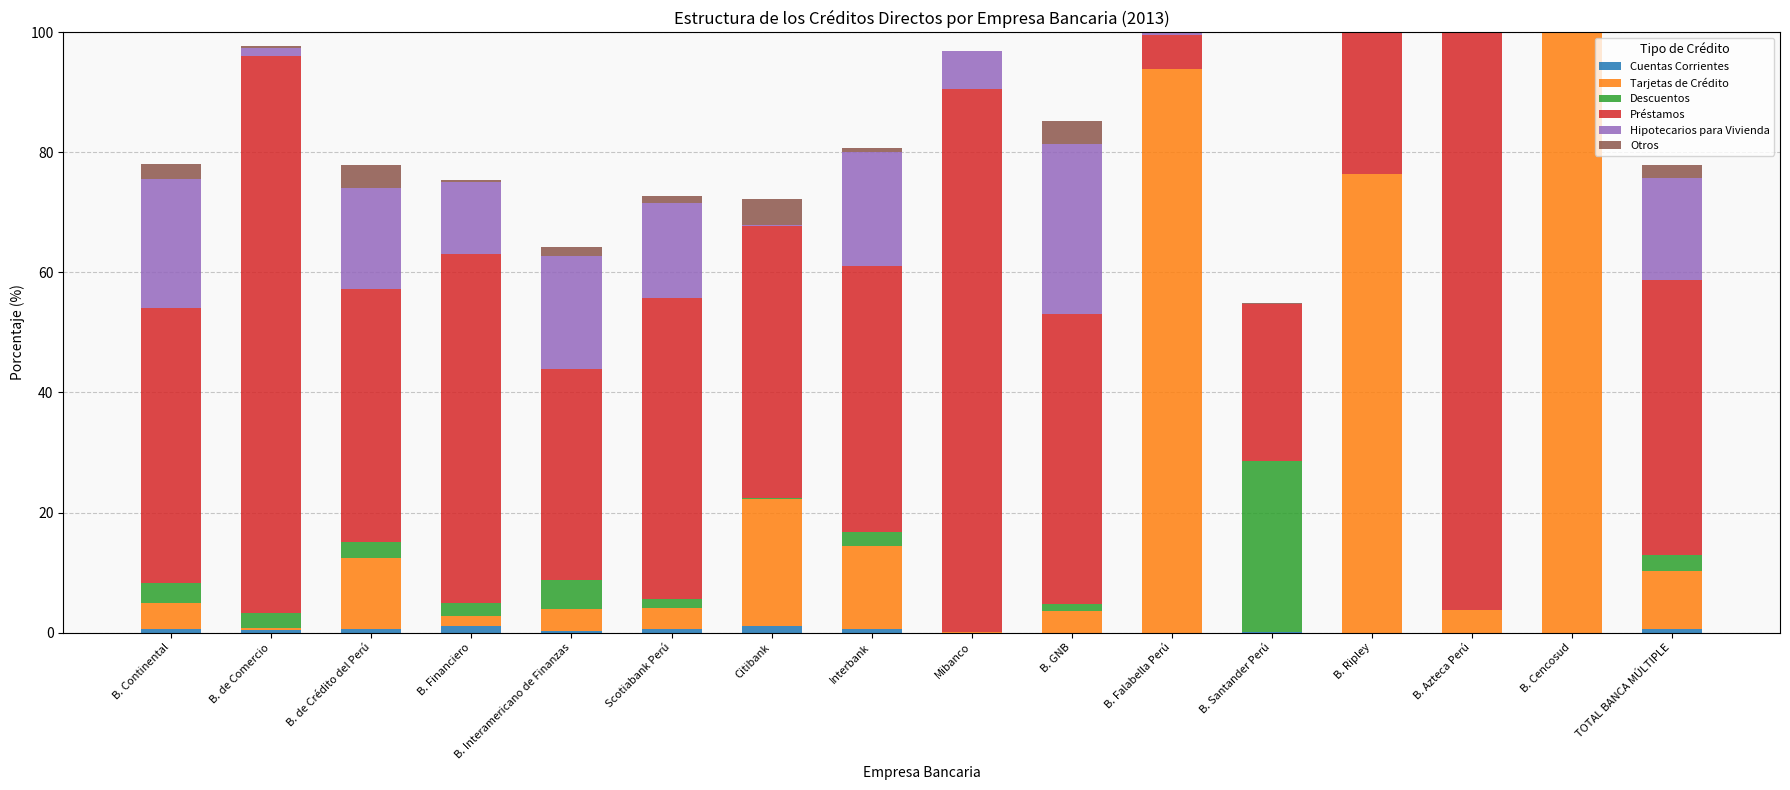

What are all the series names shown in the legend?

Cuentas Corrientes, Tarjetas de Crédito, Descuentos, Préstamos, Hipotecarios para Vivienda, Otros